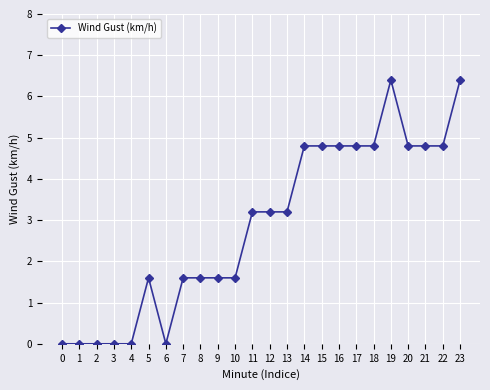

What is the greatest value displayed?

6.4